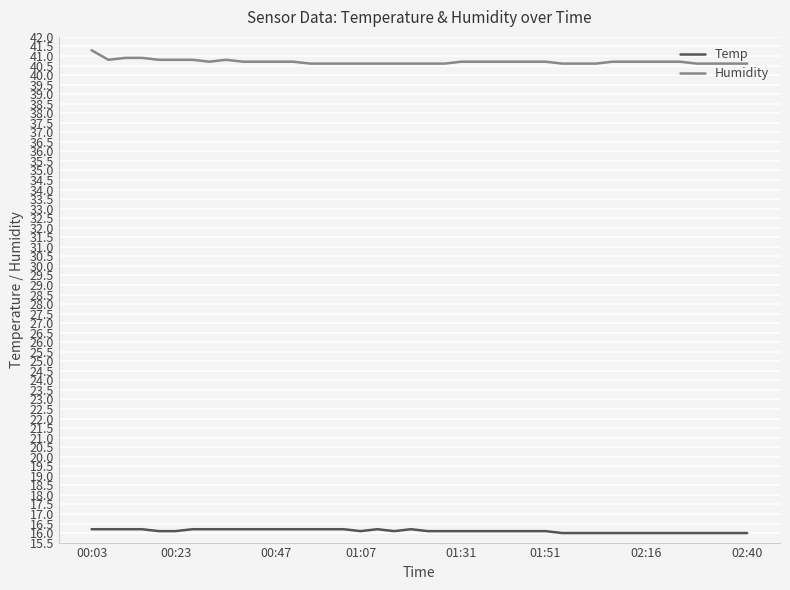

What is the average value of the Temp series?

16.1